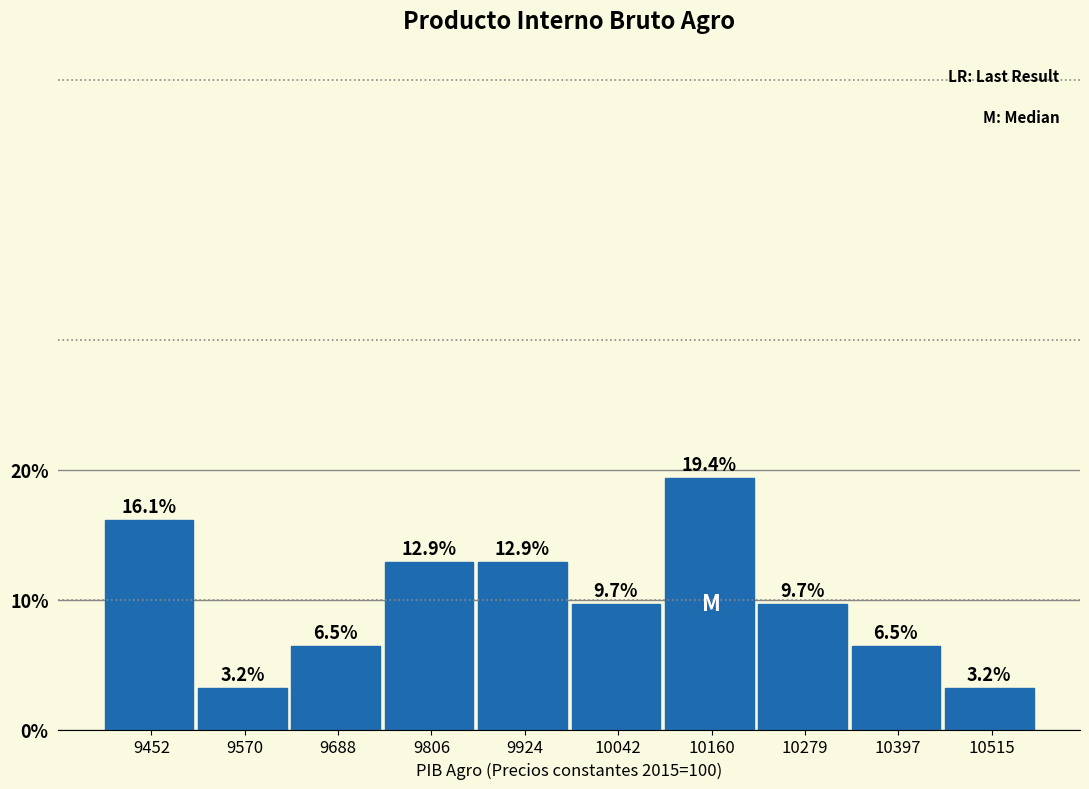

Reading left to right, transcribe this chart: for each bar, give the range it covers on the x-axis and its height. The bar edges are not printed on the chart, so give them approximately, as read against the axis.

9400 to 9520: 16.1
9520 to 9620: 3.2
9620 to 9740: 6.5
9740 to 9860: 12.9
9860 to 9980: 12.9
9980 to 10100: 9.7
10100 to 10220: 19.4
10220 to 10340: 9.7
10340 to 10460: 6.5
10460 to 10580: 3.2